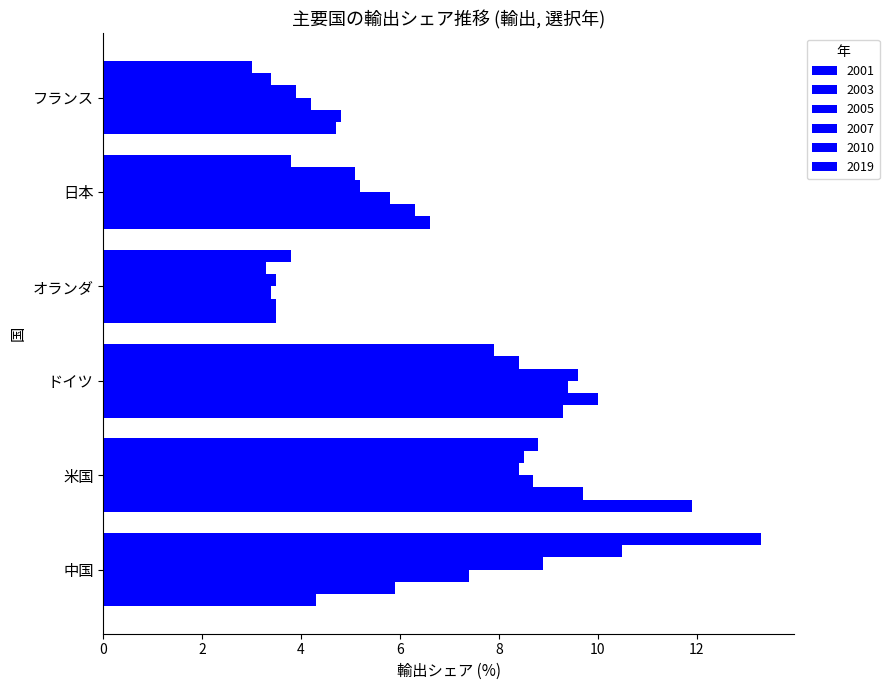

How many categories are shown in the chart?

6